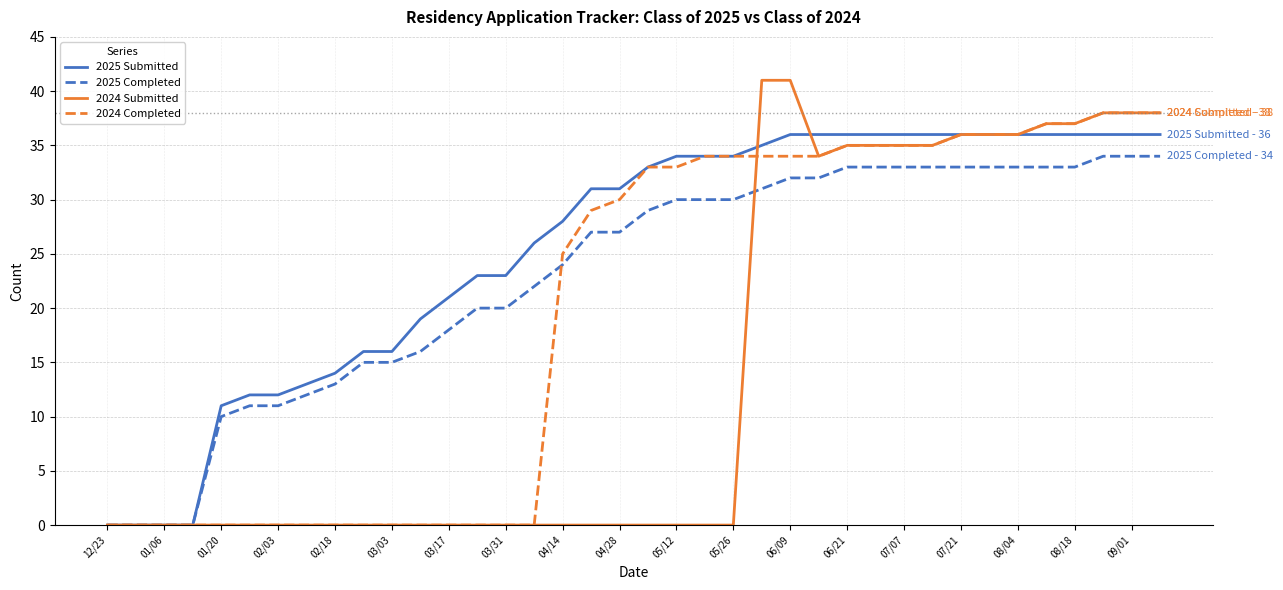

List the series in order of their peak value, highest first.

2024 Submitted, 2024 Completed, 2025 Submitted, 2025 Completed